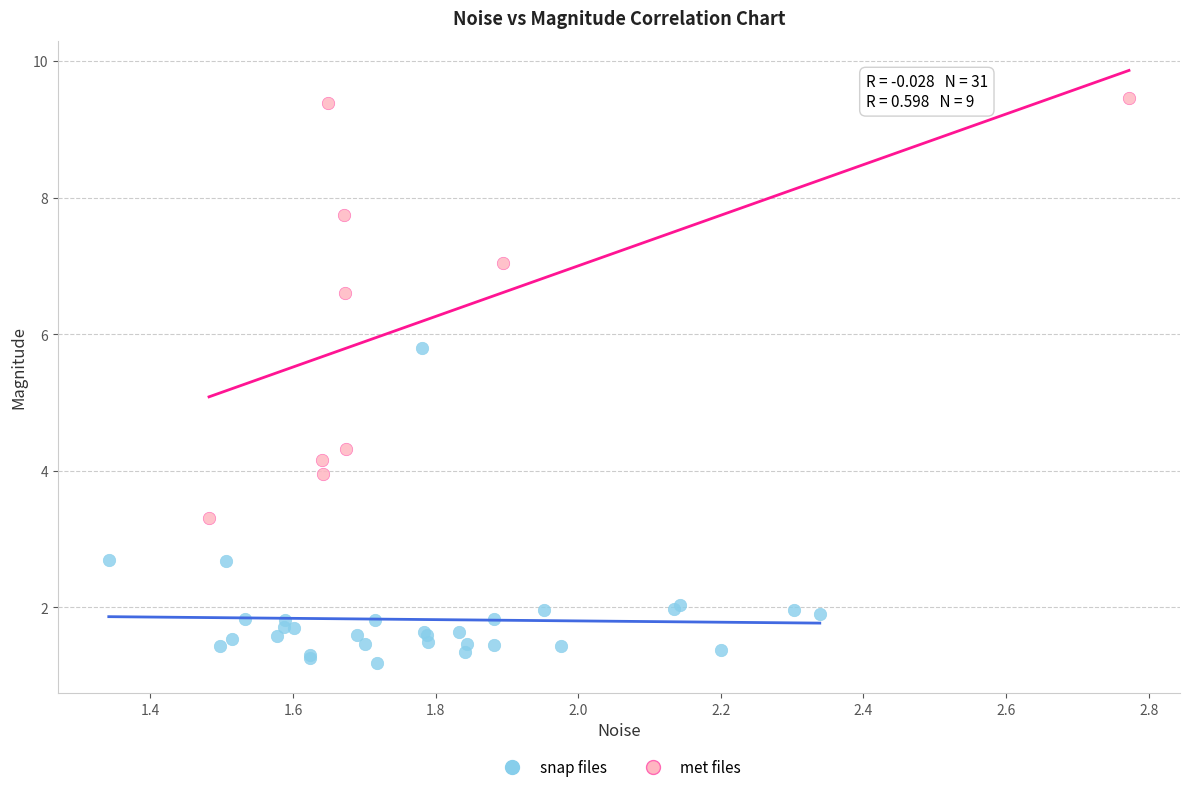

Which series has the largest Y range (max minus min)?

met files